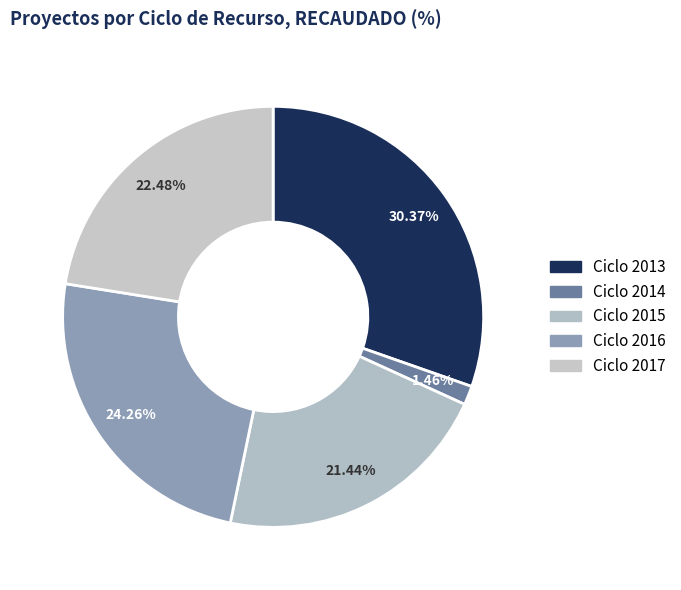

How many segments does this pie chart have?

5